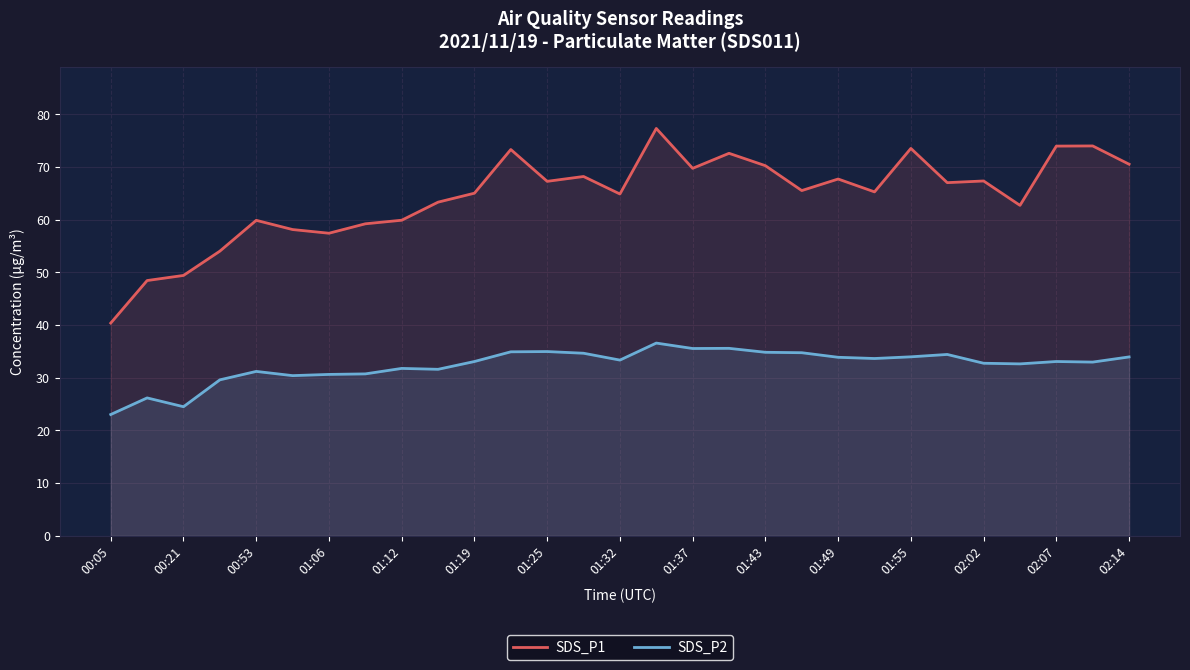

True or false: SDS_P2 and SDS_P1 intersect in this chart.

False